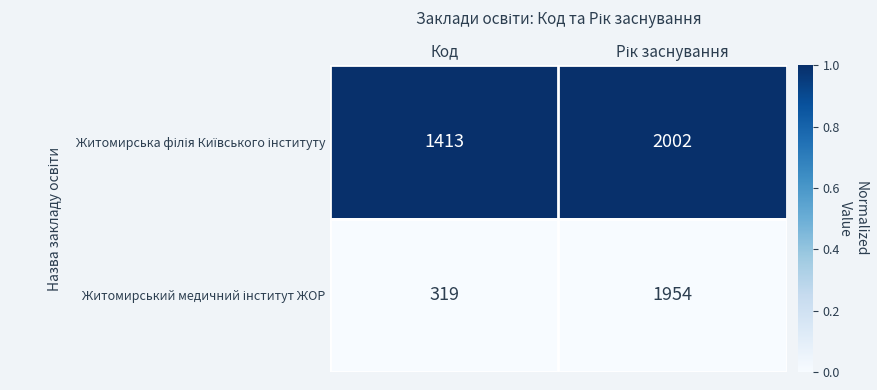

At which category does the chart reach its minimum across all series?

Код